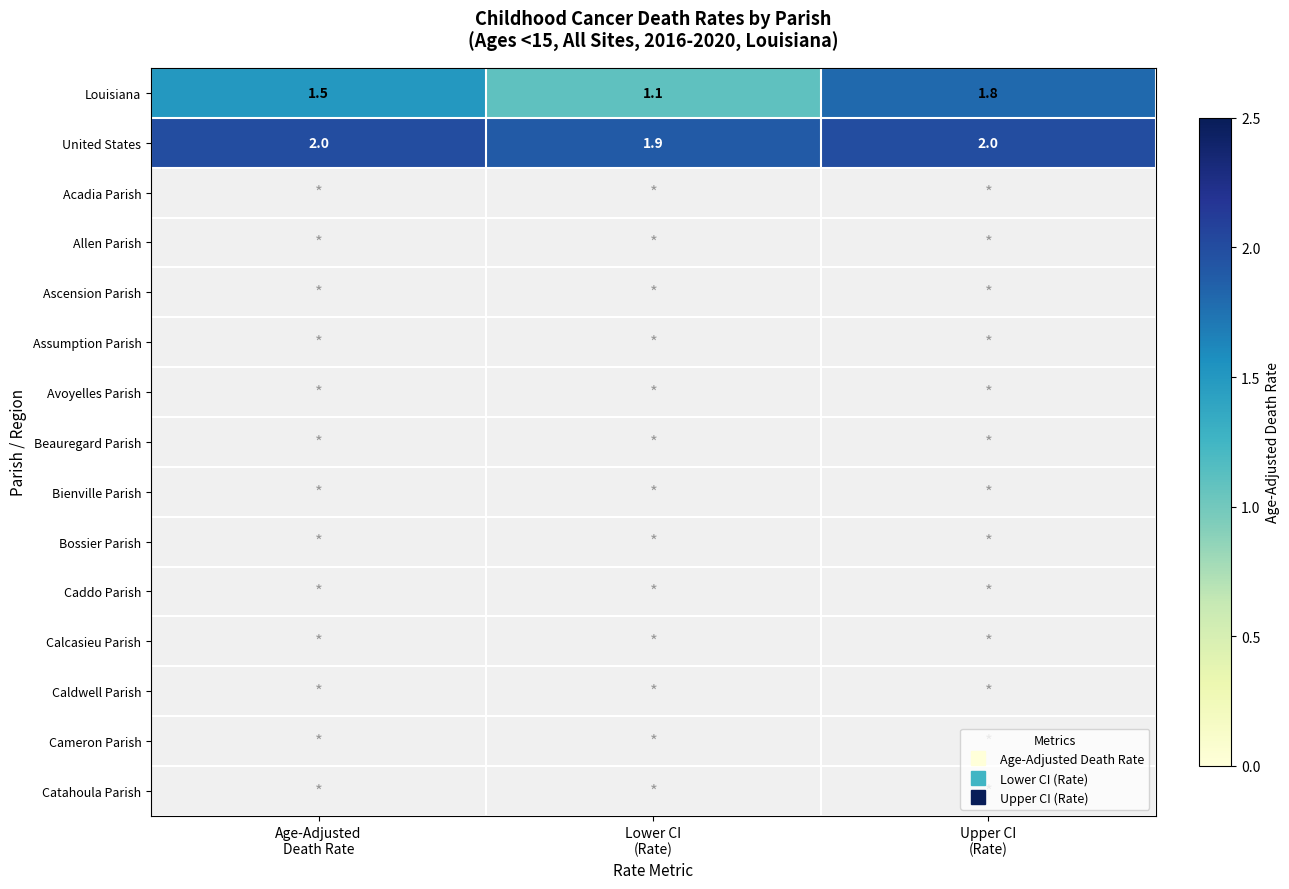

Which series has the largest total across all categories?

United States